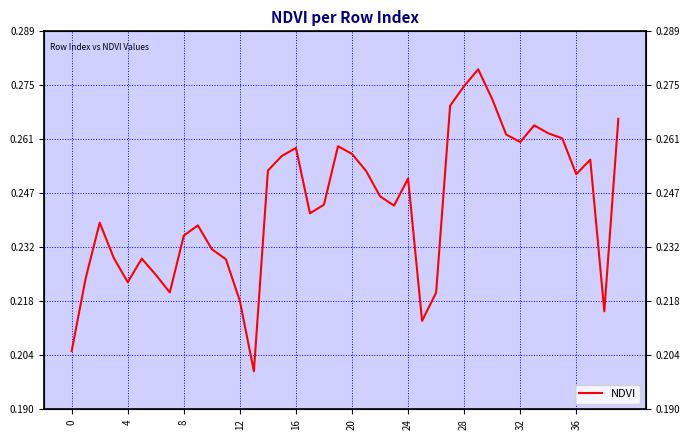

The chart shows a value of 0.1 at 8. True or false?

False